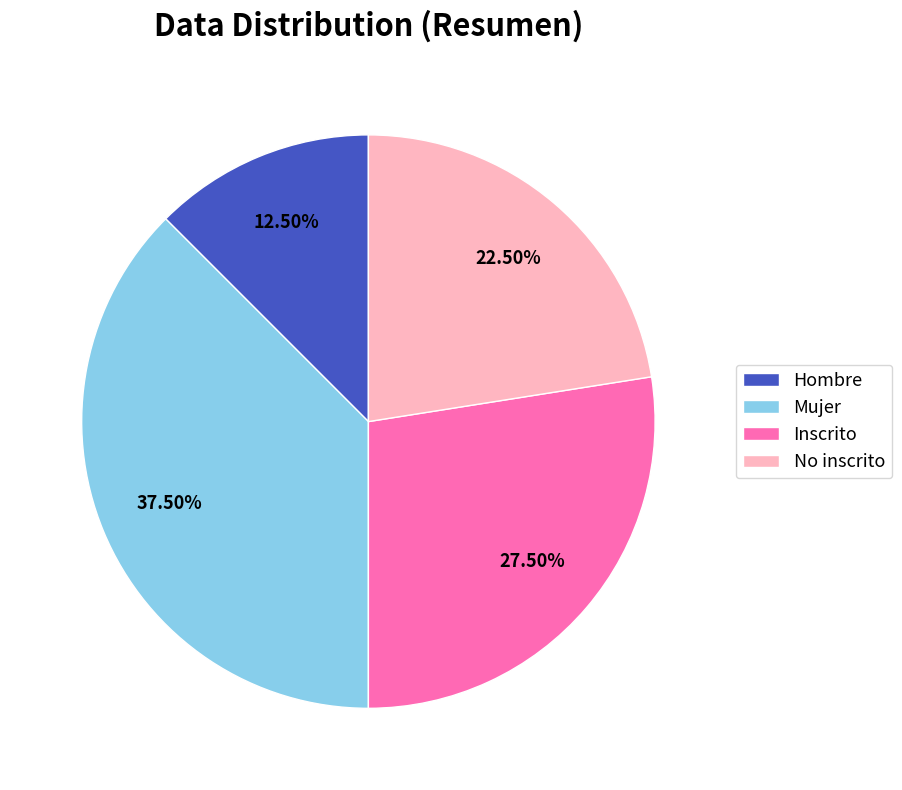

Combined, do Inscrito and Hombre account for over 50%?

No